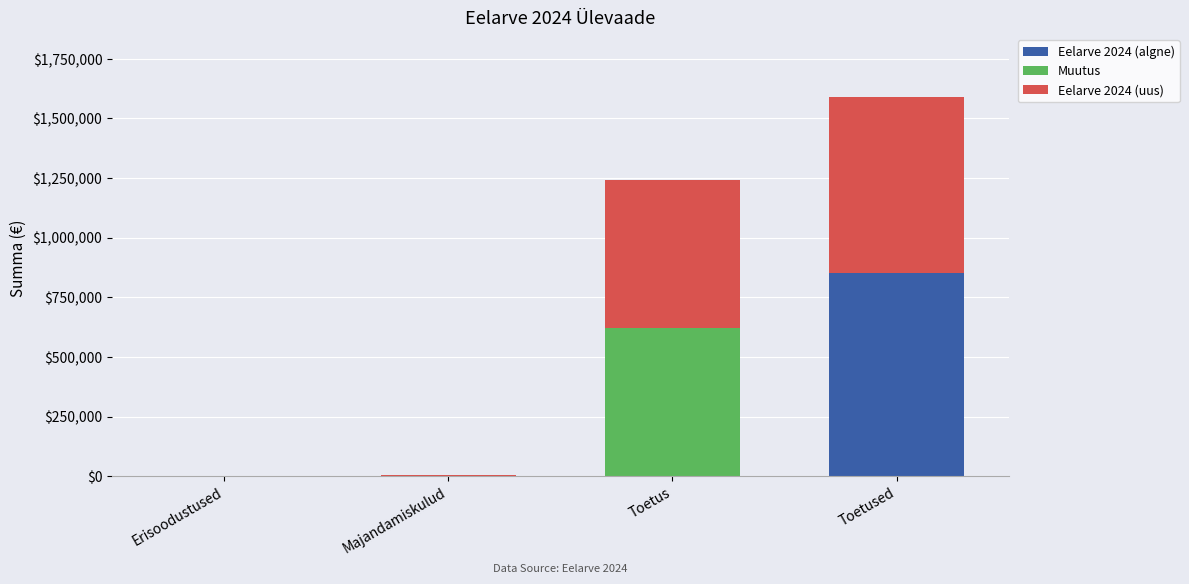

At which category is the sum across all series the highest?

Toetused